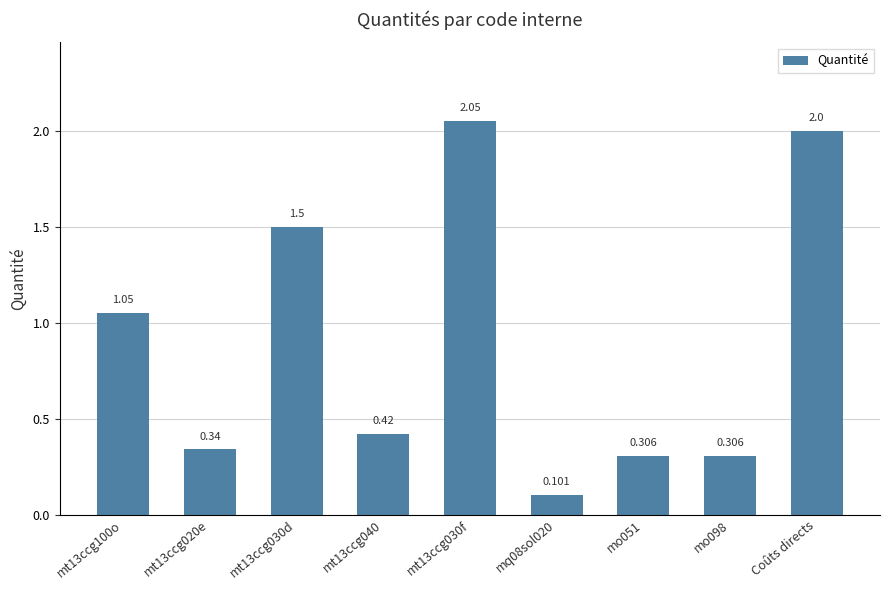

List the labels in order of value, smallest first.

mq08sol020, mo051, mo098, mt13ccg020e, mt13ccg040, mt13ccg100o, mt13ccg030d, Coûts directs, mt13ccg030f